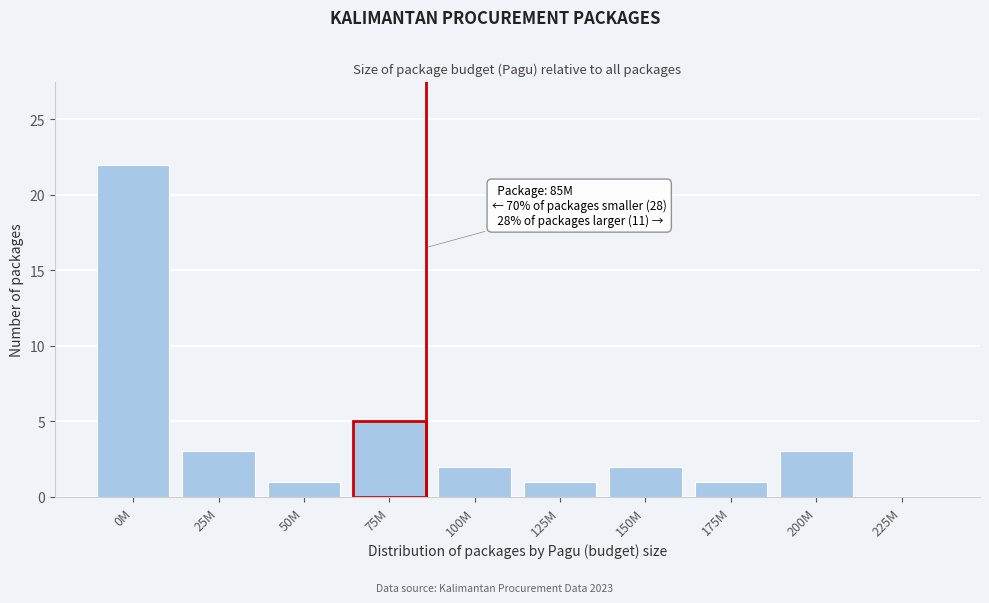

Reading right to left, transcribe all the data shown in this chart.

225M=0	200M=3	175M=1	150M=2	125M=1	100M=2	75M=5	50M=1	25M=3	0M=22